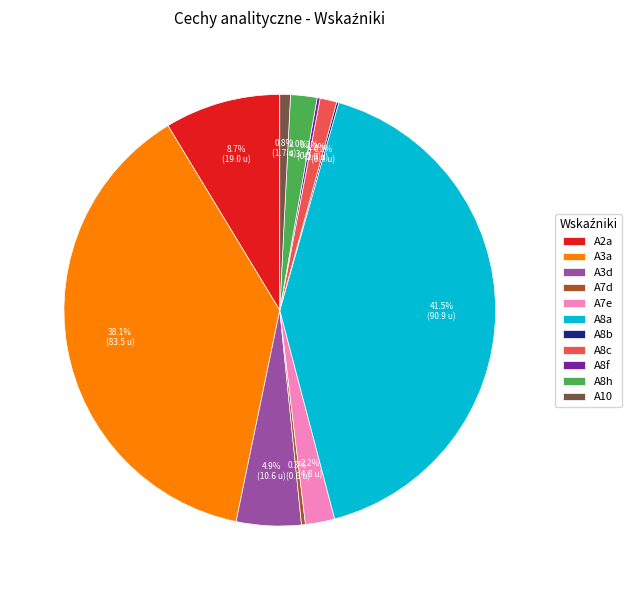

Which slice is the largest?

A8a